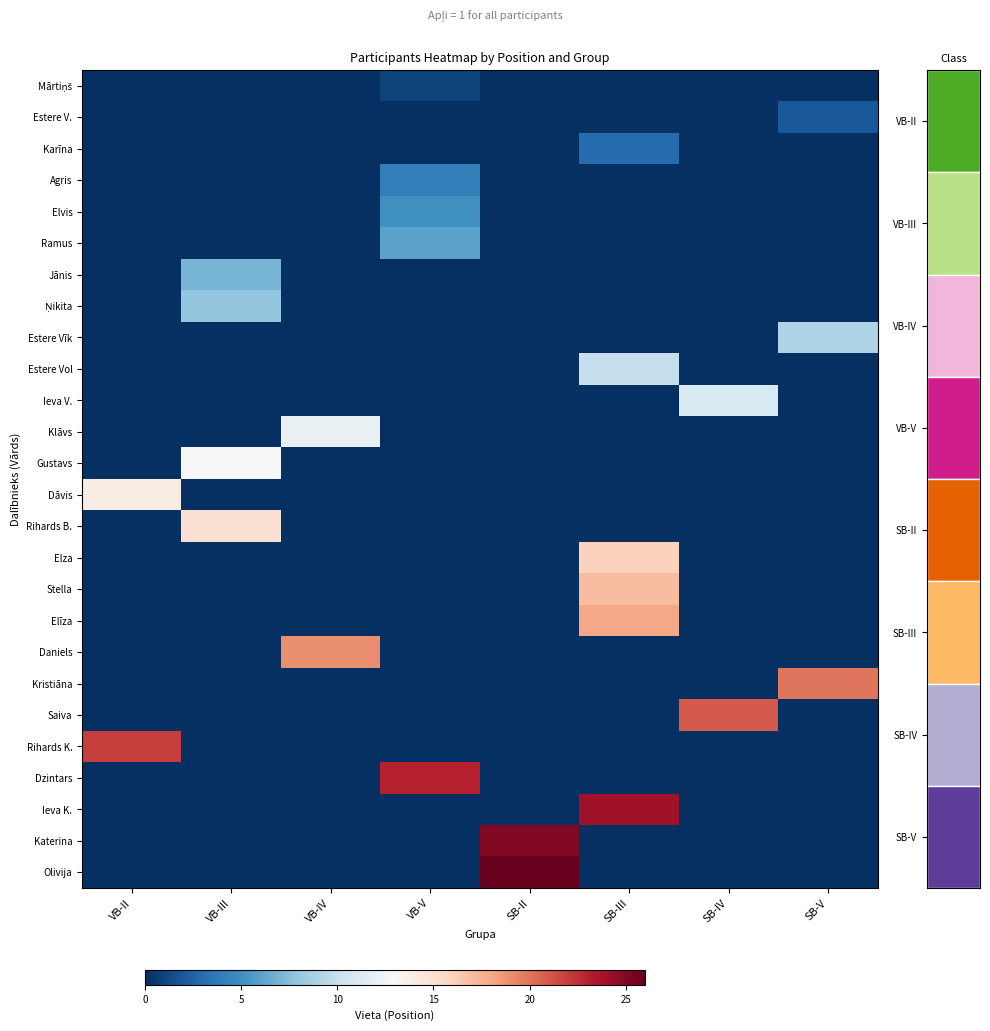

What is the average value of the Daniels series?

2